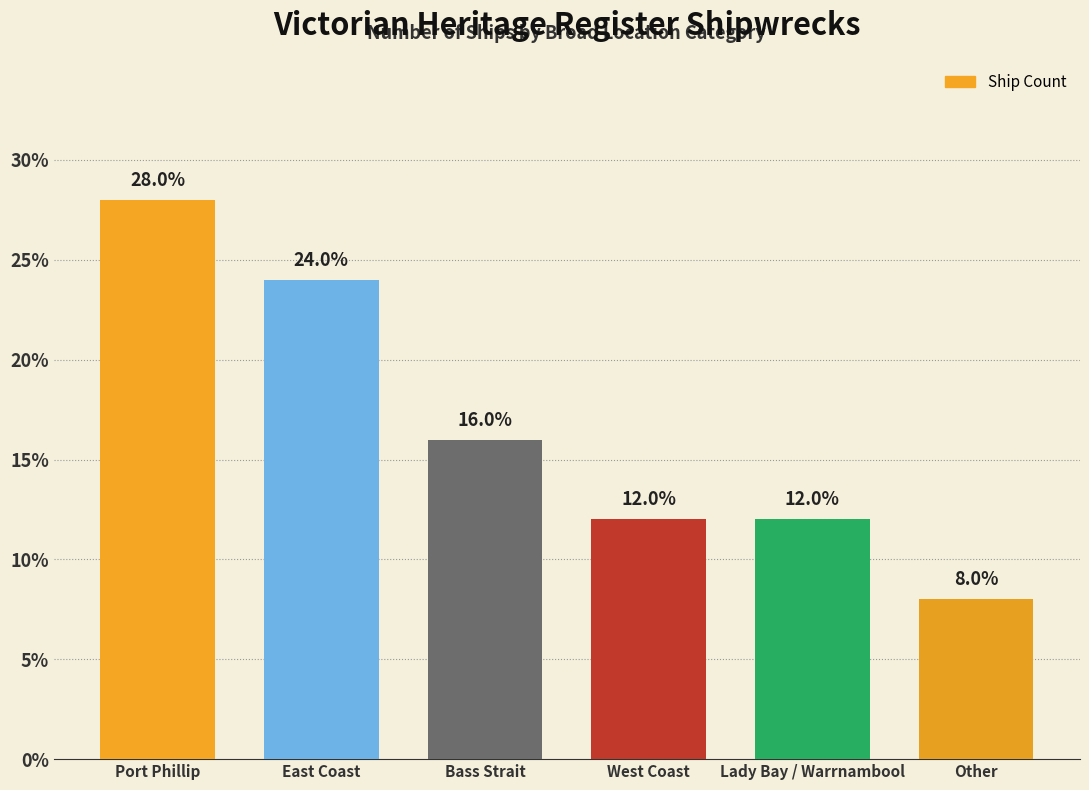

What is the difference between the values at East Coast and Port Phillip?

4.0